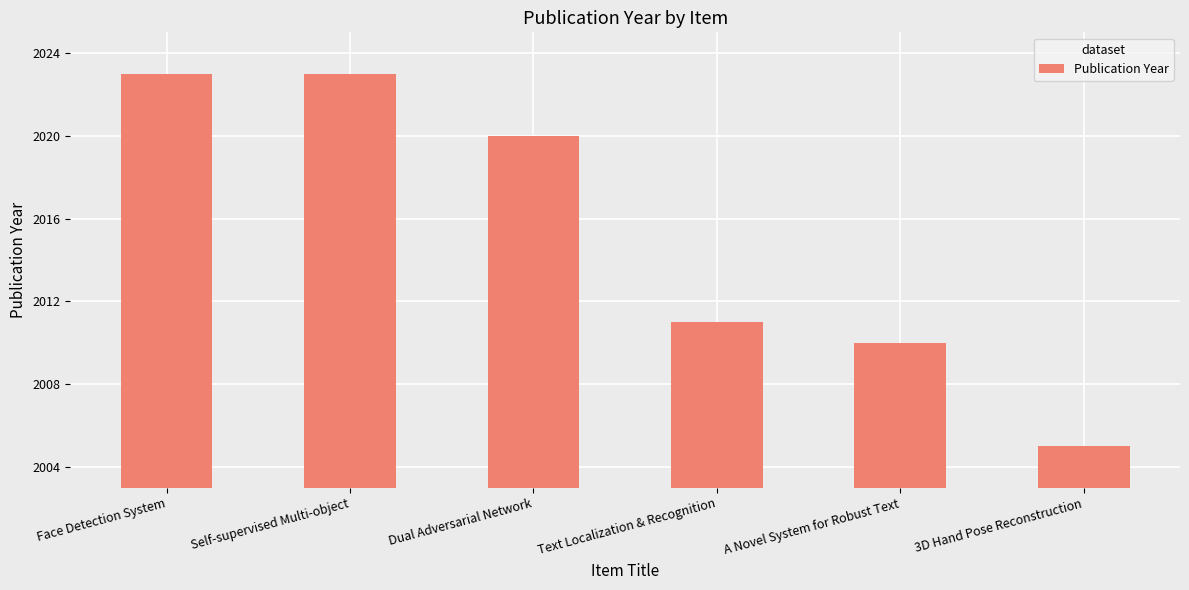

What is the change in value from Text Localization & Recognition to 3D Hand Pose Reconstruction?

-6